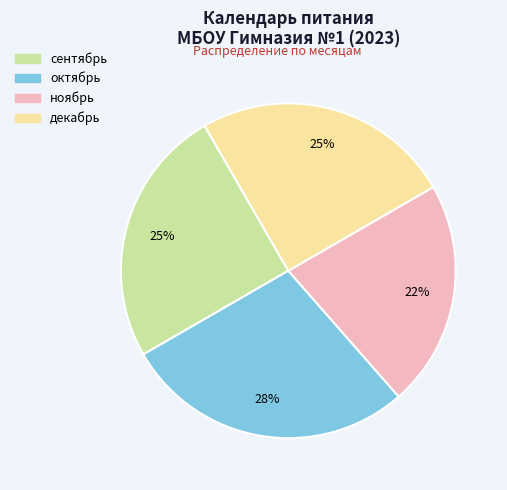

To the nearest percent, what percentage of the pie is сентябрь?

25%